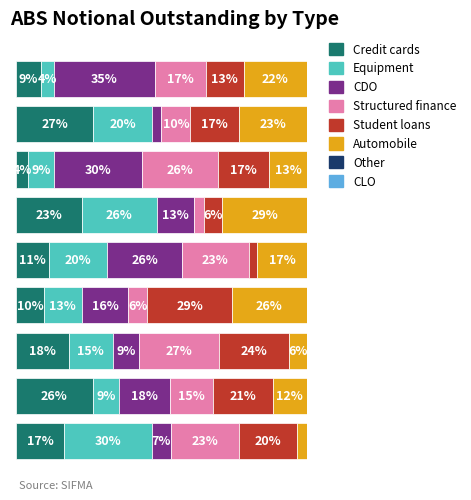

The CDO series shows 46.8 at 6. True or false?

False